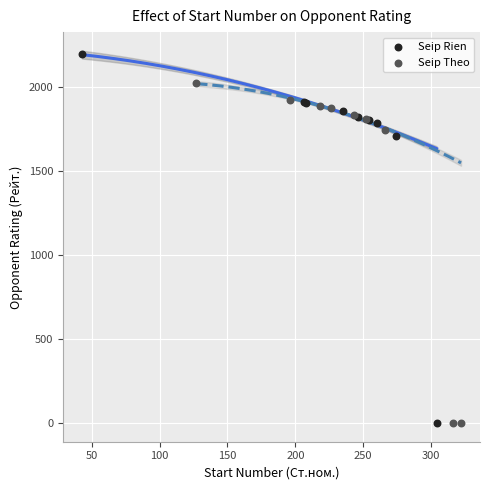

Which series has the largest Y range (max minus min)?

Seip Rien